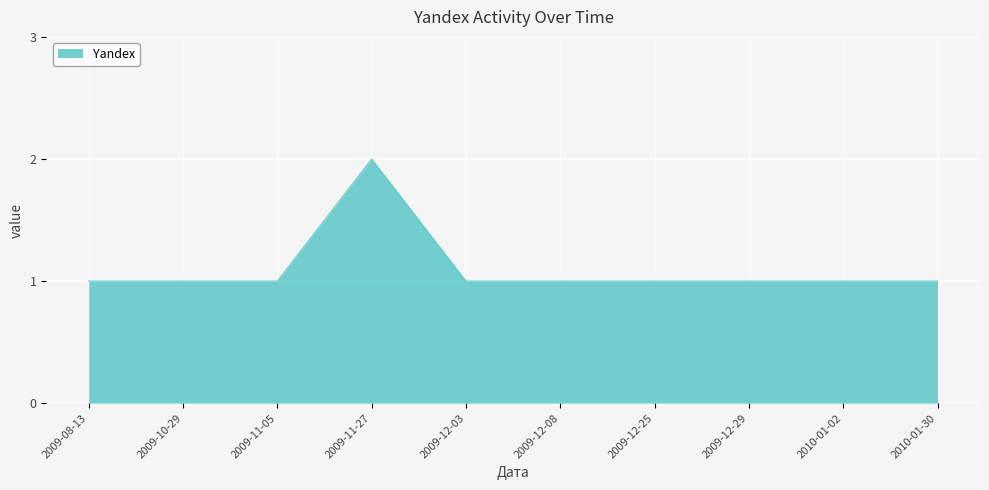

Approximately how many times larger is the value at 2009-12-03 compared to 2009-10-29?

1.0